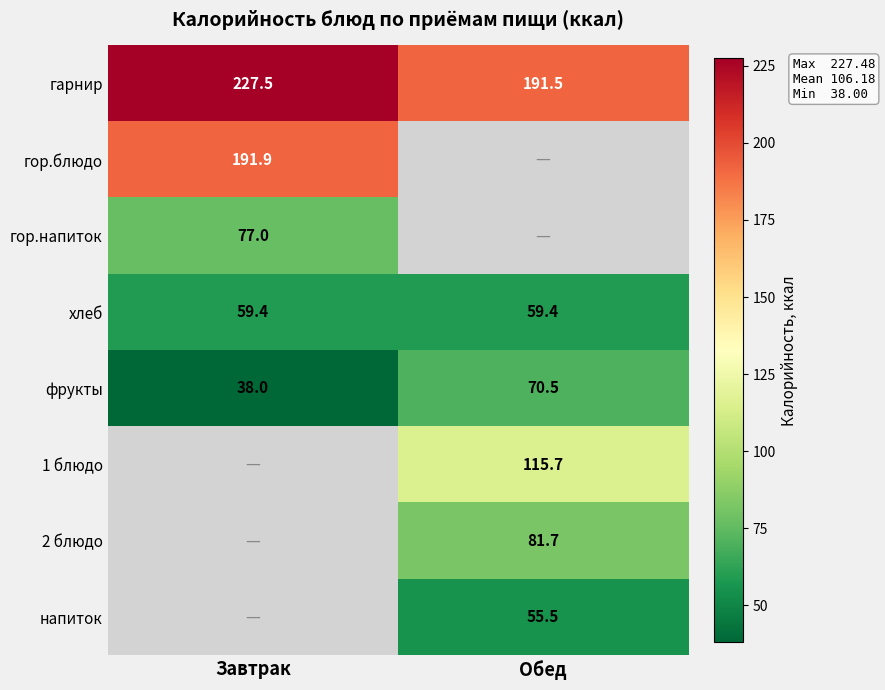

At which label does гарнир first exceed 227?

Завтрак